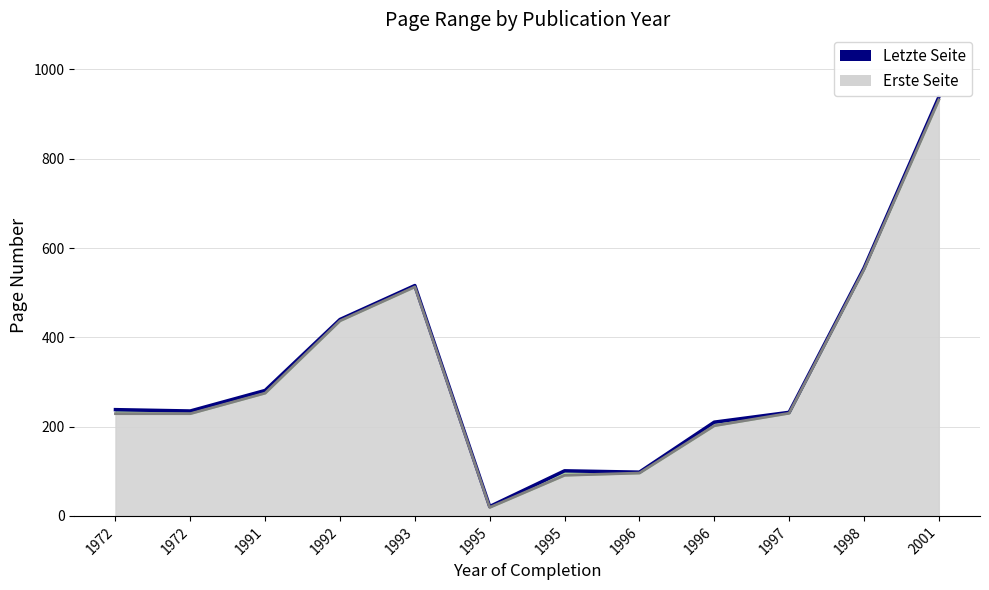

At how many categories does at least one series exceed 167?

9